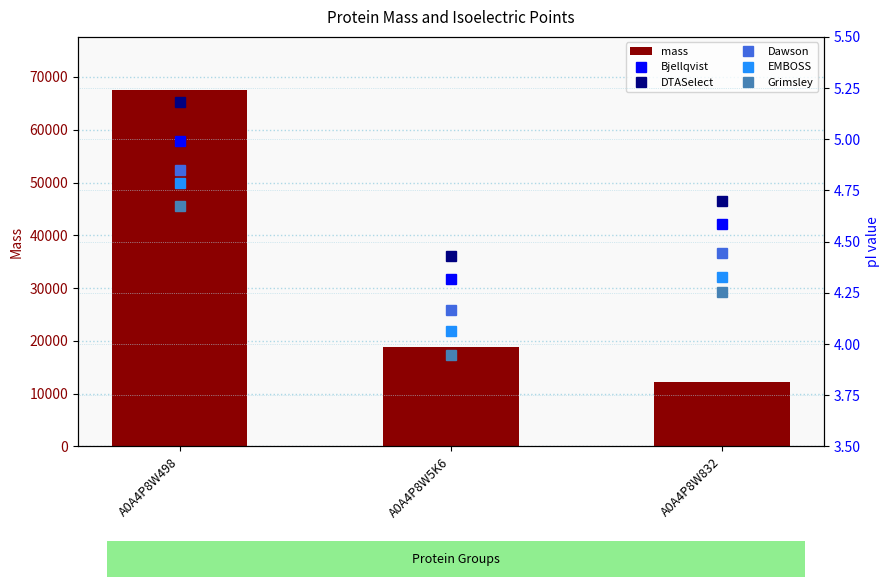

Reading right to left, transcribe all the data shown in this chart.

mass: A0A4P8W832=12277.9	A0A4P8W5K6=18934.9	A0A4P8W498=67477.7
Bjellqvist: A0A4P8W832=4.6	A0A4P8W5K6=4.3	A0A4P8W498=5.0
DTASelect: A0A4P8W832=4.7	A0A4P8W5K6=4.4	A0A4P8W498=5.2
Dawson: A0A4P8W832=4.4	A0A4P8W5K6=4.2	A0A4P8W498=4.9
EMBOSS: A0A4P8W832=4.3	A0A4P8W5K6=4.1	A0A4P8W498=4.8
Grimsley: A0A4P8W832=4.3	A0A4P8W5K6=3.9	A0A4P8W498=4.7